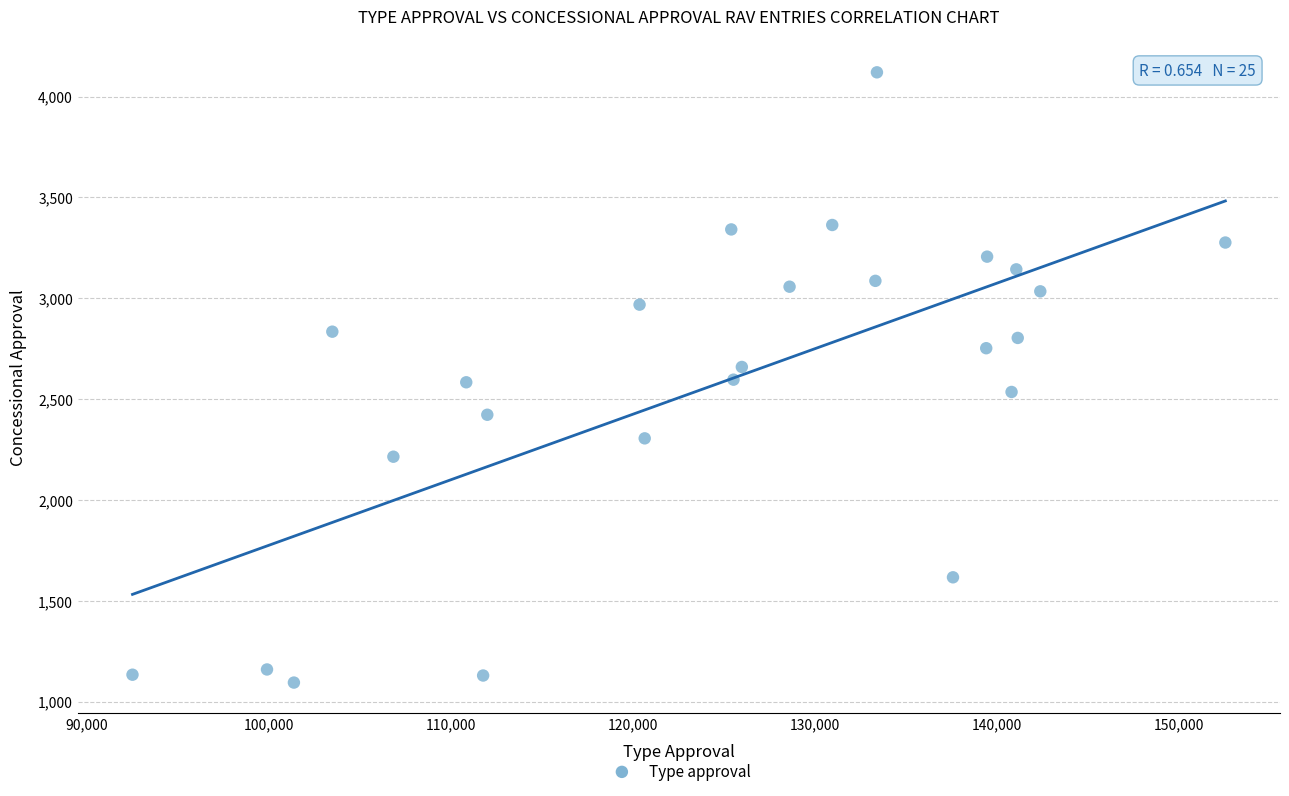

What is the range of X values (max minus min)?

60082